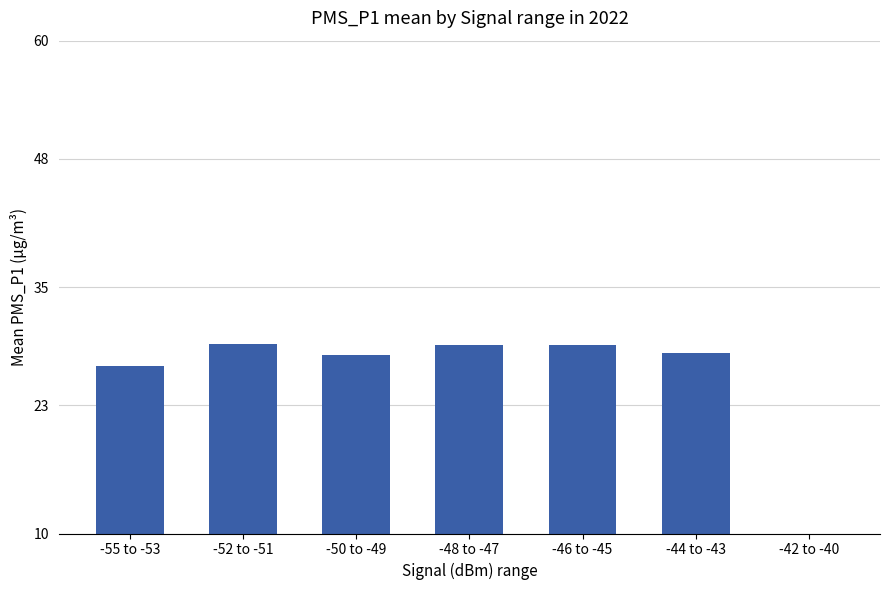

What is the change in value from -55 to -53 to -50 to -49?

+1.1